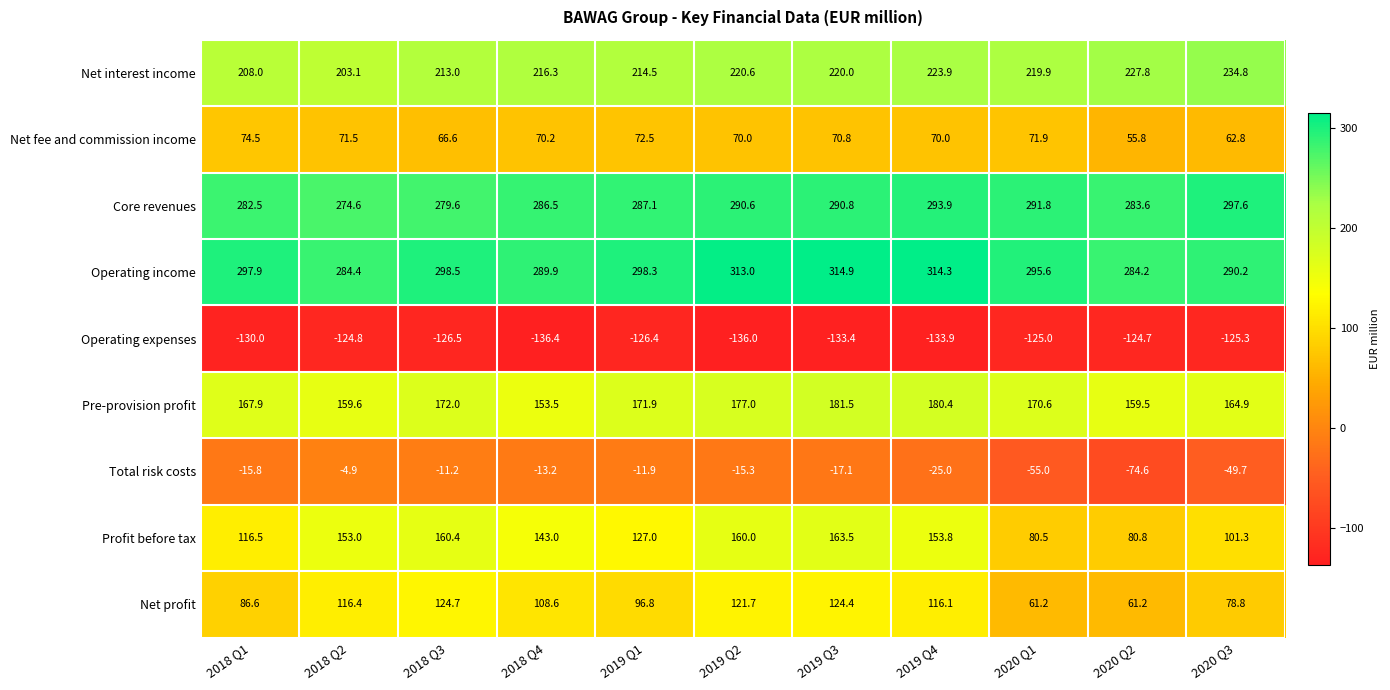

Rank the series at 2019 Q3 from lowest to highest value.

Operating expenses, Total risk costs, Net fee and commission income, Net profit, Profit before tax, Pre-provision profit, Net interest income, Core revenues, Operating income